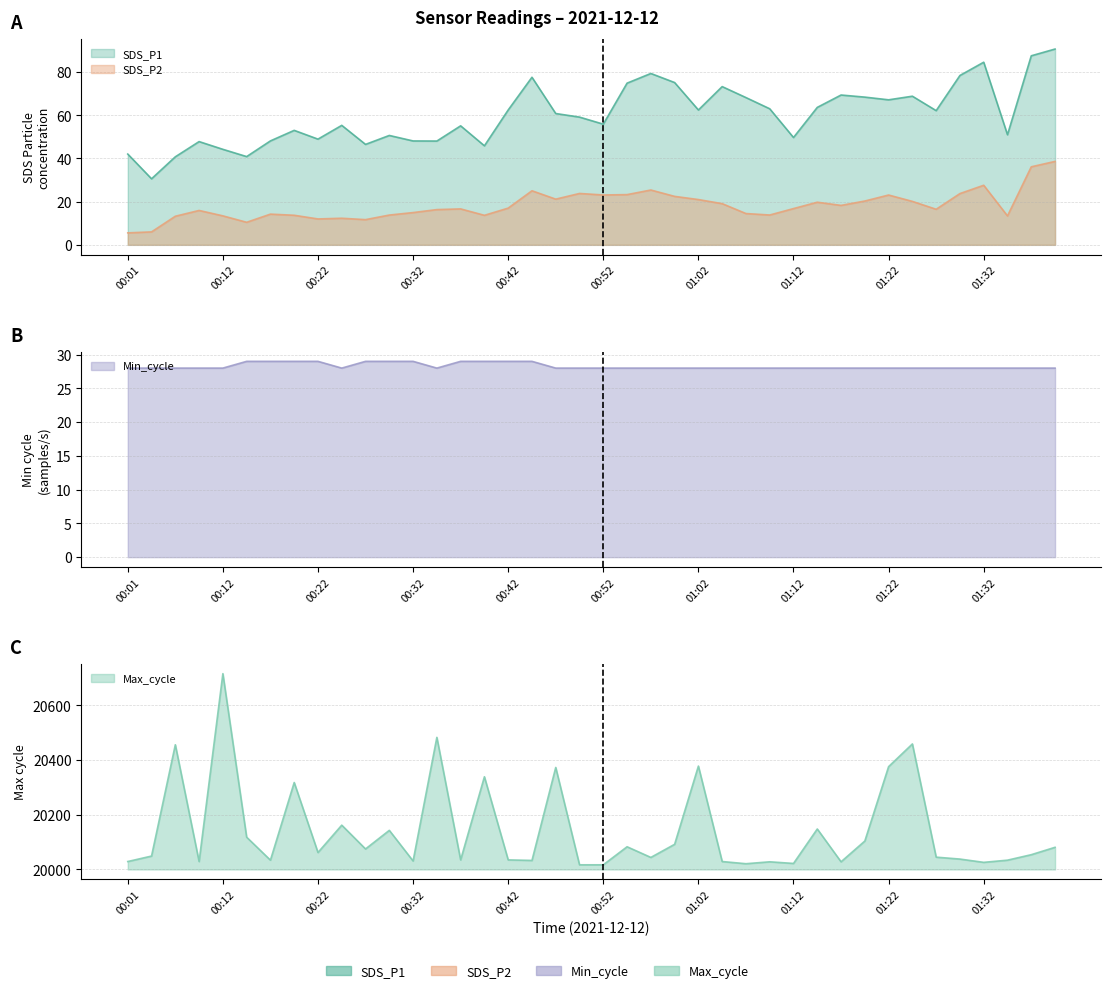

Between 00:29 and 01:19, which series saw the biggest shift?

Max_cycle